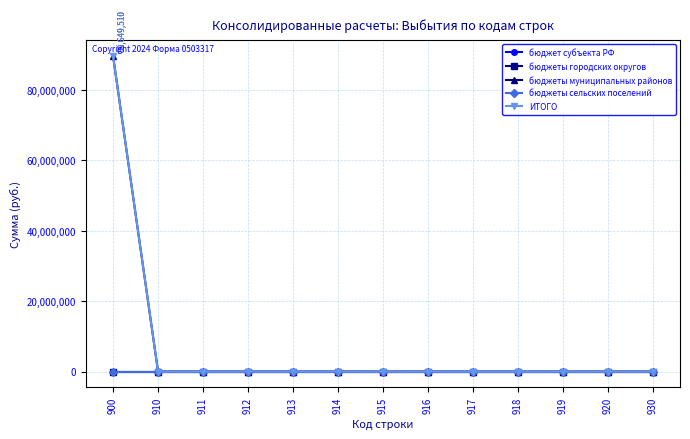

How many lines are shown in the chart?

5